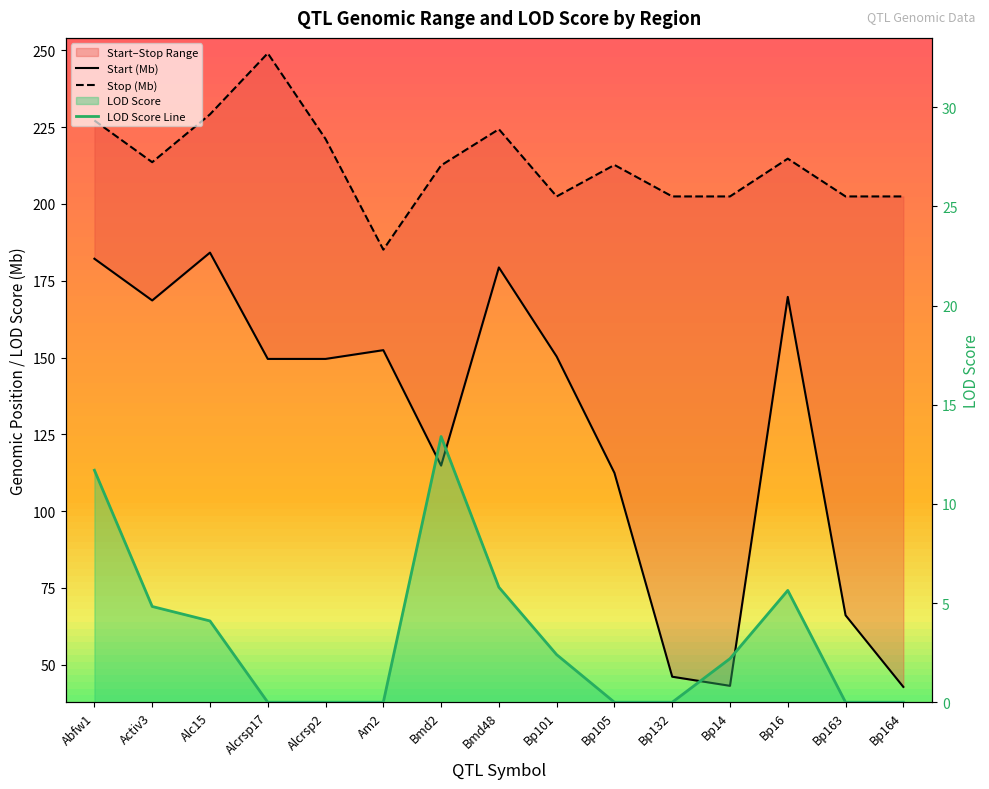

How many categories are shown in the chart?

15